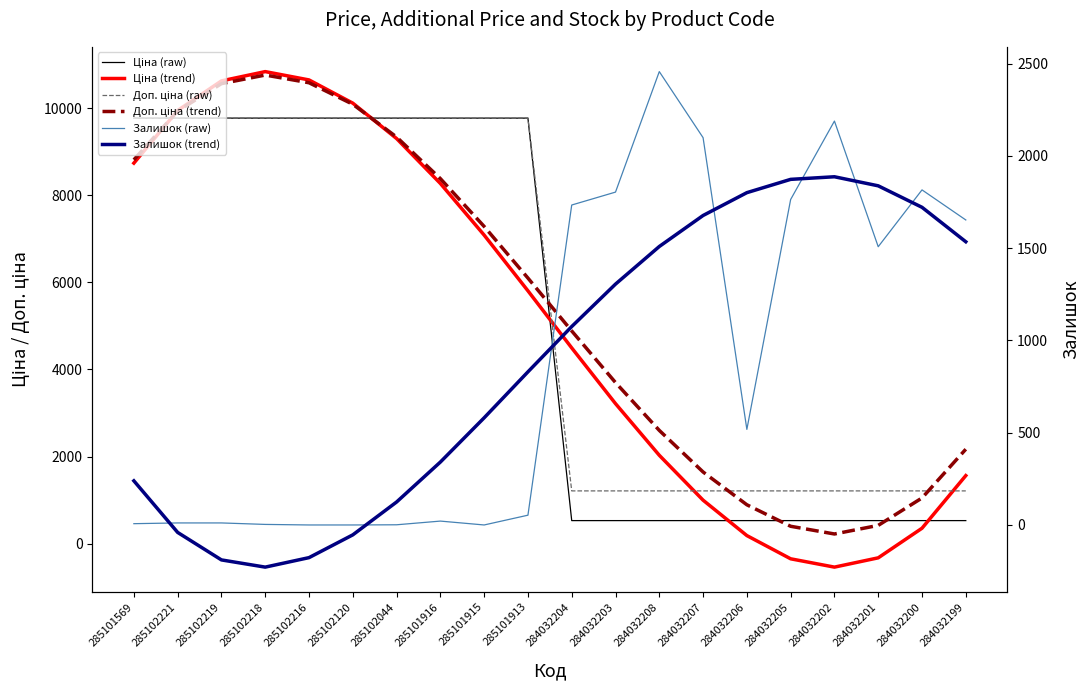

Is the value of Ціна (raw) at 285102219 greater than the value of Доп. ціна (trend) at 285102044?

Yes